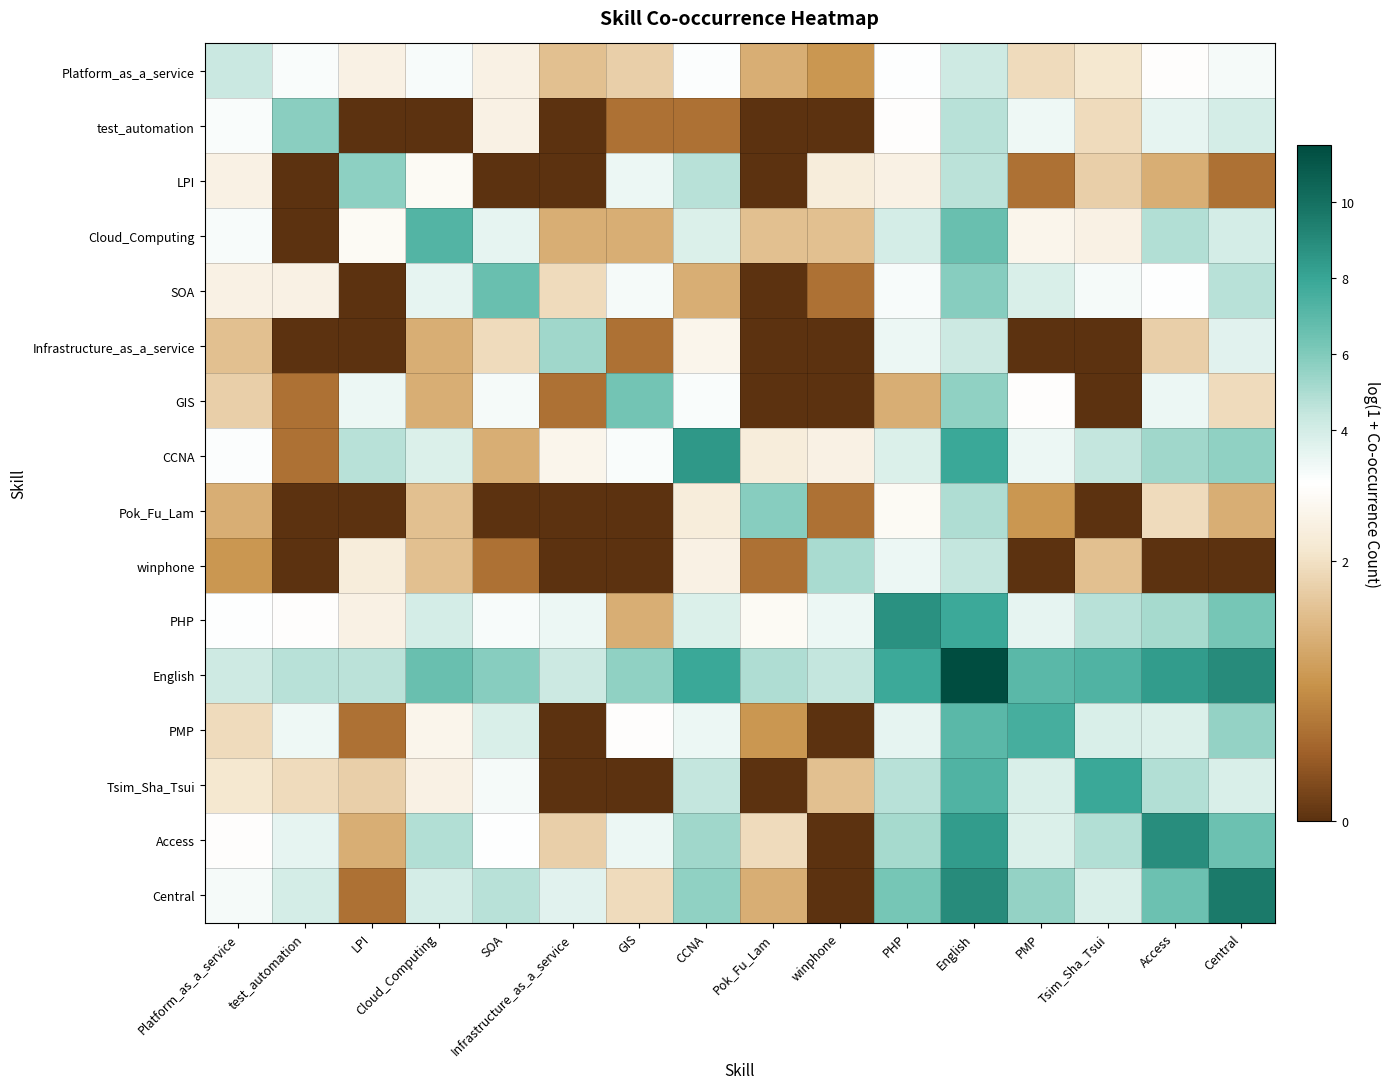

What is the total value across all series at GIS?

34.4